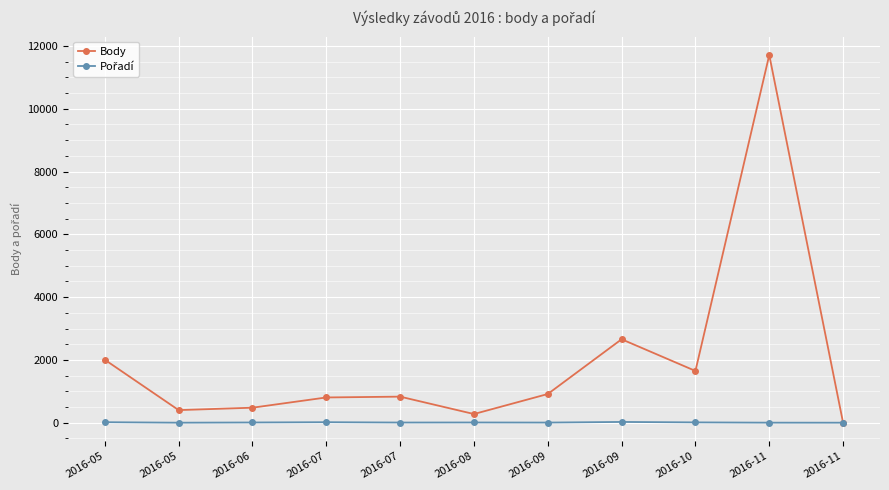

What is the difference between the maximum and second lowest values in the Pořadí series?

24